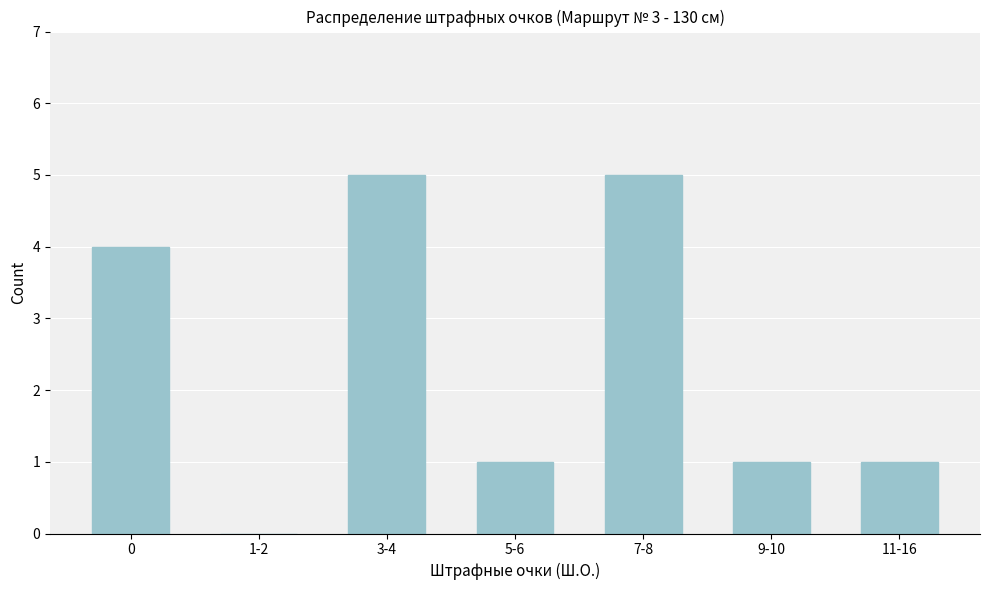

Reading left to right, list all the values displayed in this chart.

0=4	1-2=0	3-4=5	5-6=1	7-8=5	9-10=1	11-16=1